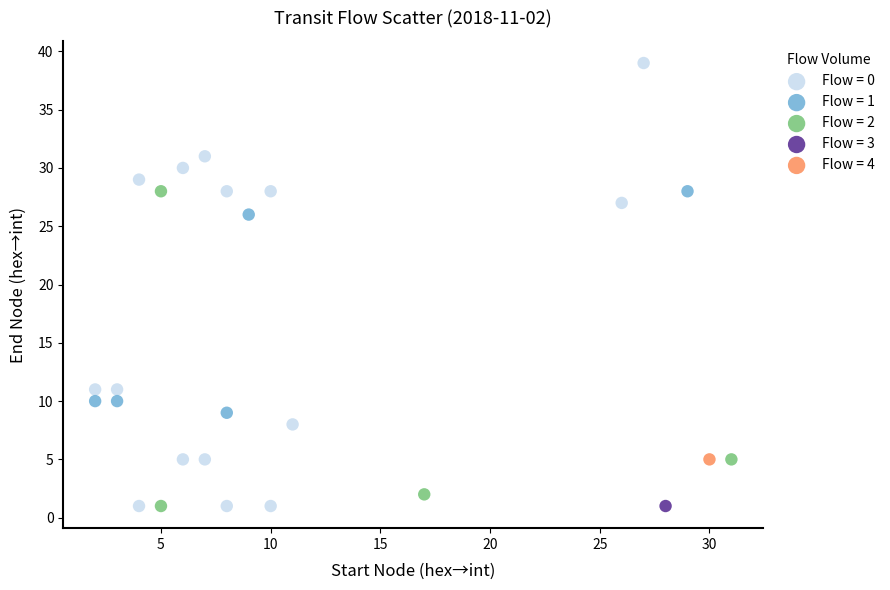

What are all the series names shown in the legend?

Flow = 0, Flow = 1, Flow = 2, Flow = 3, Flow = 4